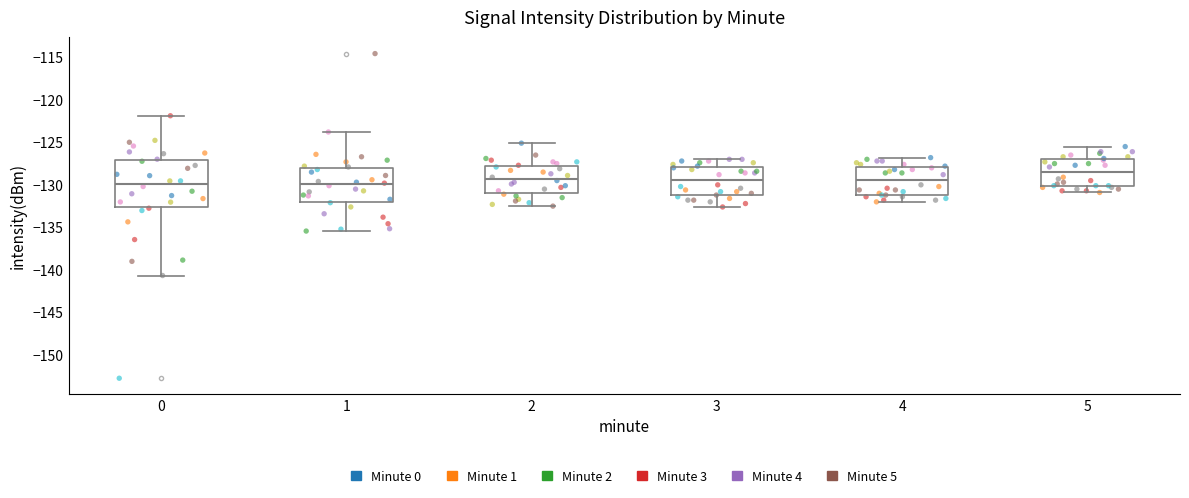

Where does the upper whisker of the box at x = 3 end on the y-axis? The values are not printed on the chart, so give them approximately, as read against the axis.

-127.0